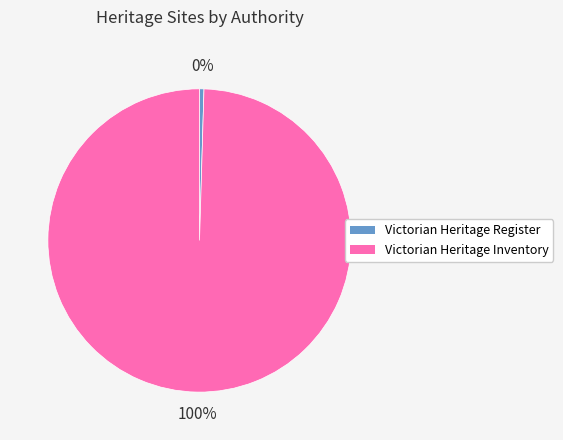

Rank the categories by value from highest to lowest.

Victorian Heritage Inventory, Victorian Heritage Register